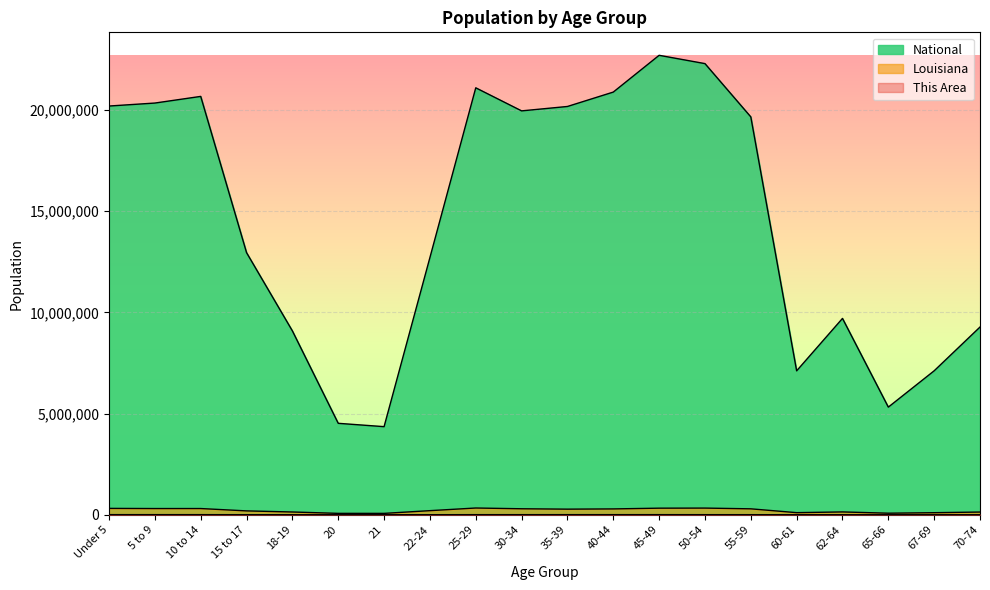

How many lines are shown in the chart?

3